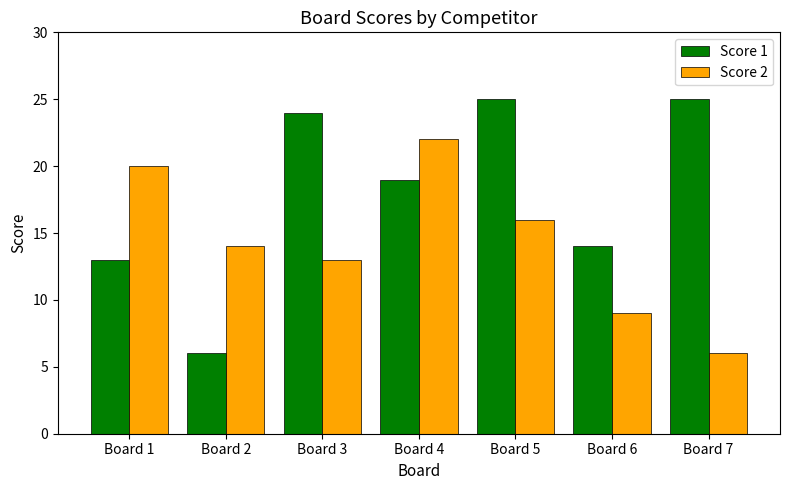

The Score 2 series shows 3 at Board 2. True or false?

False